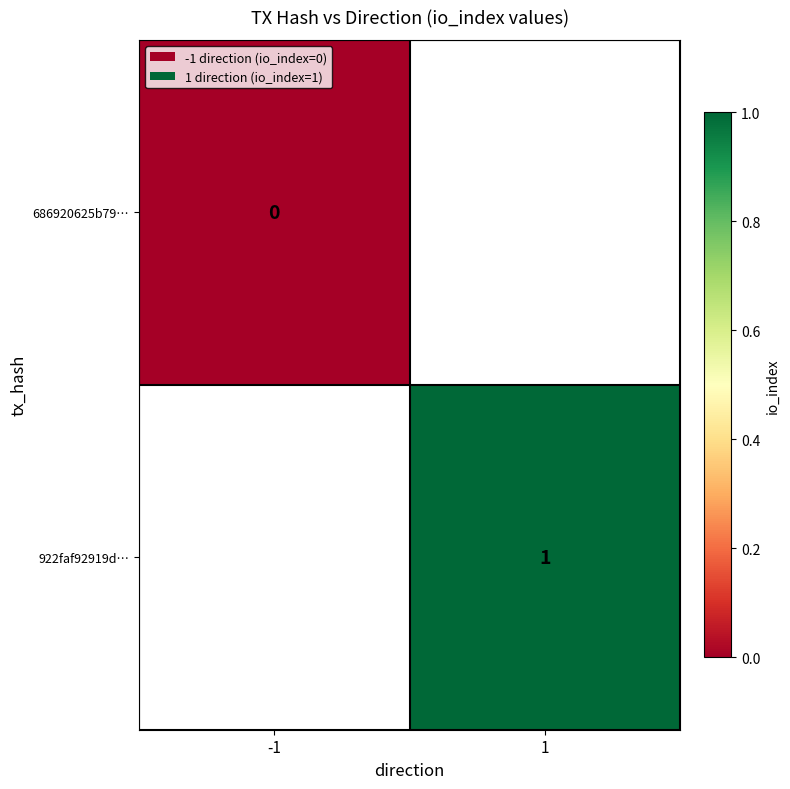

At how many categories does at least one series exceed 0?

1